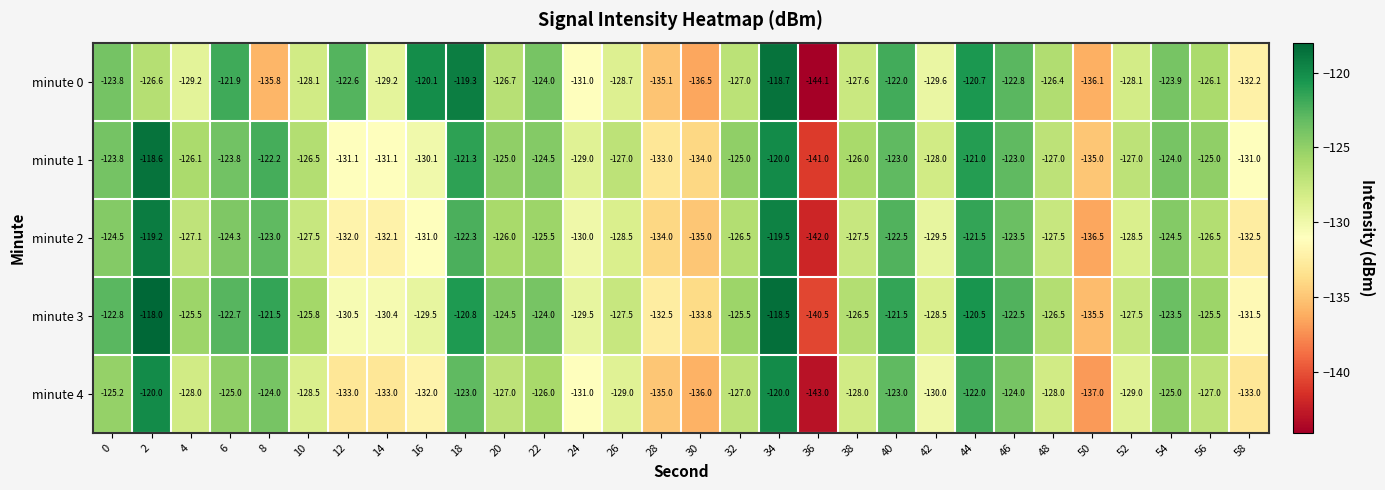

Rank the series by their maximum value, from highest to lowest.

minute 3, minute 1, minute 0, minute 2, minute 4